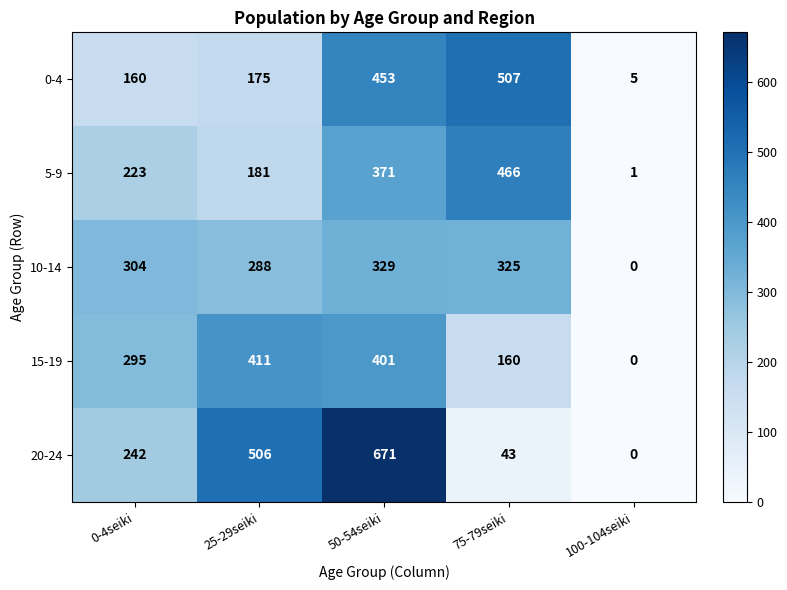

At which label does 0-4 reach its minimum?

100-104seiki